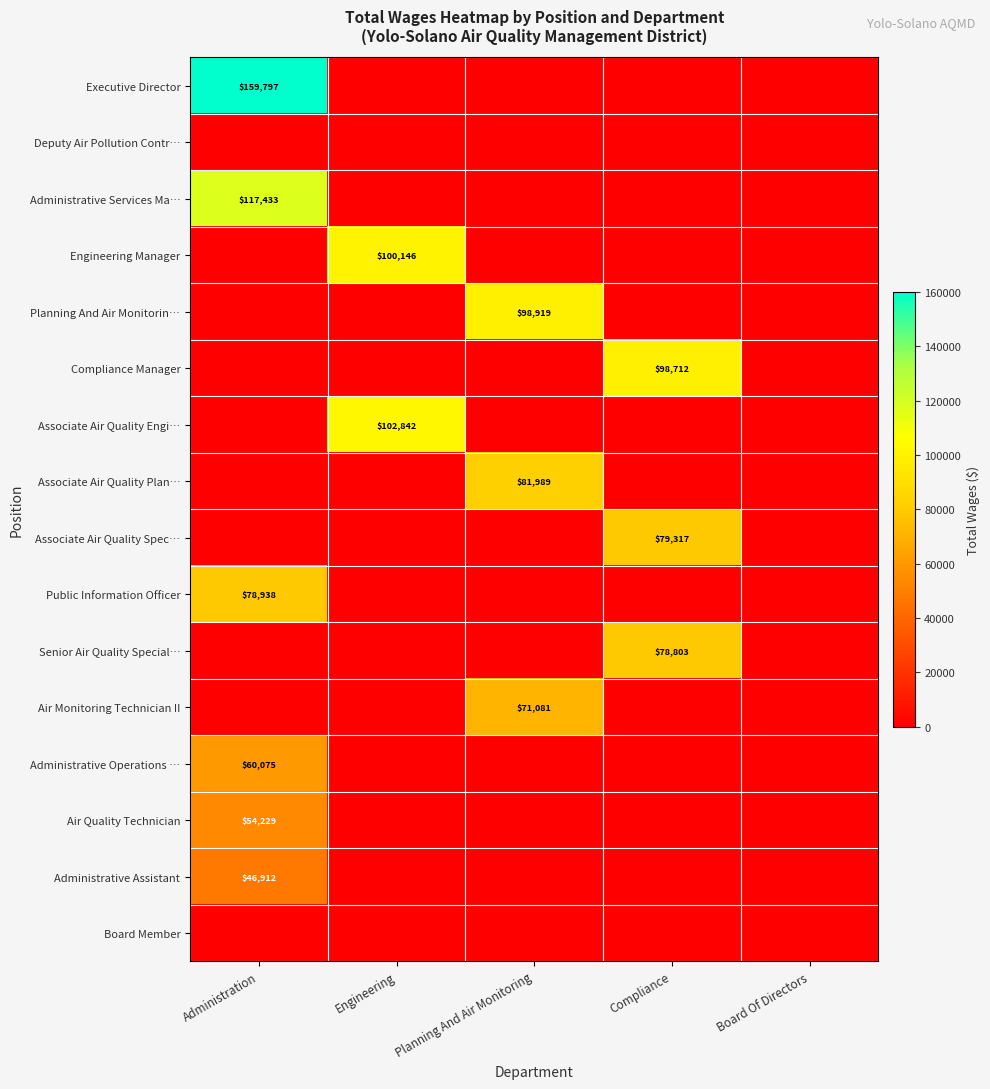

The Air Quality Technician series shows 70592 at Administration. True or false?

False